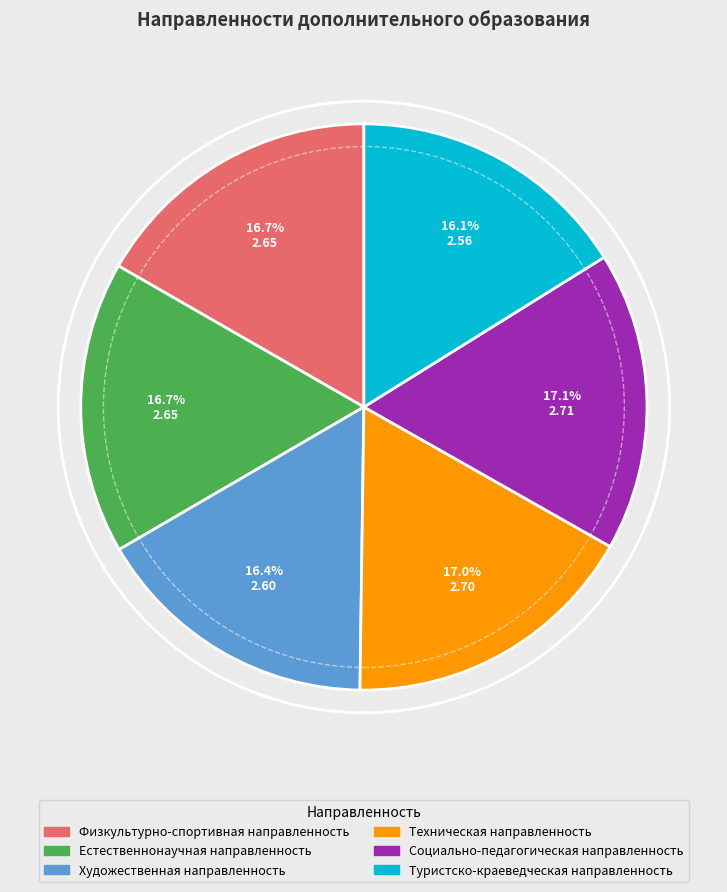

What portion of the pie excludes Социально-педагогическая направленность?

82.9%